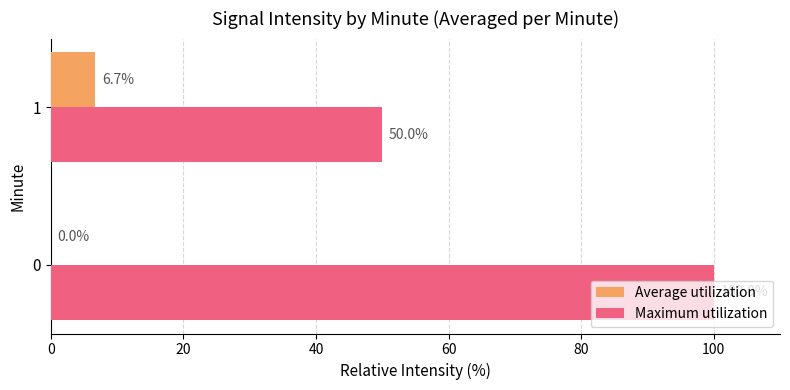

What is the sum of the Maximum utilization values at 0 and 1?

150.0